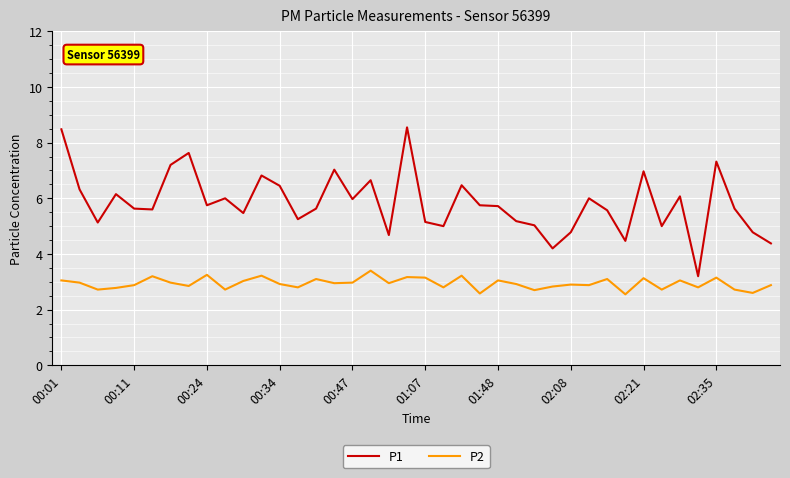

True or false: P1 and P2 cross at least once.

False